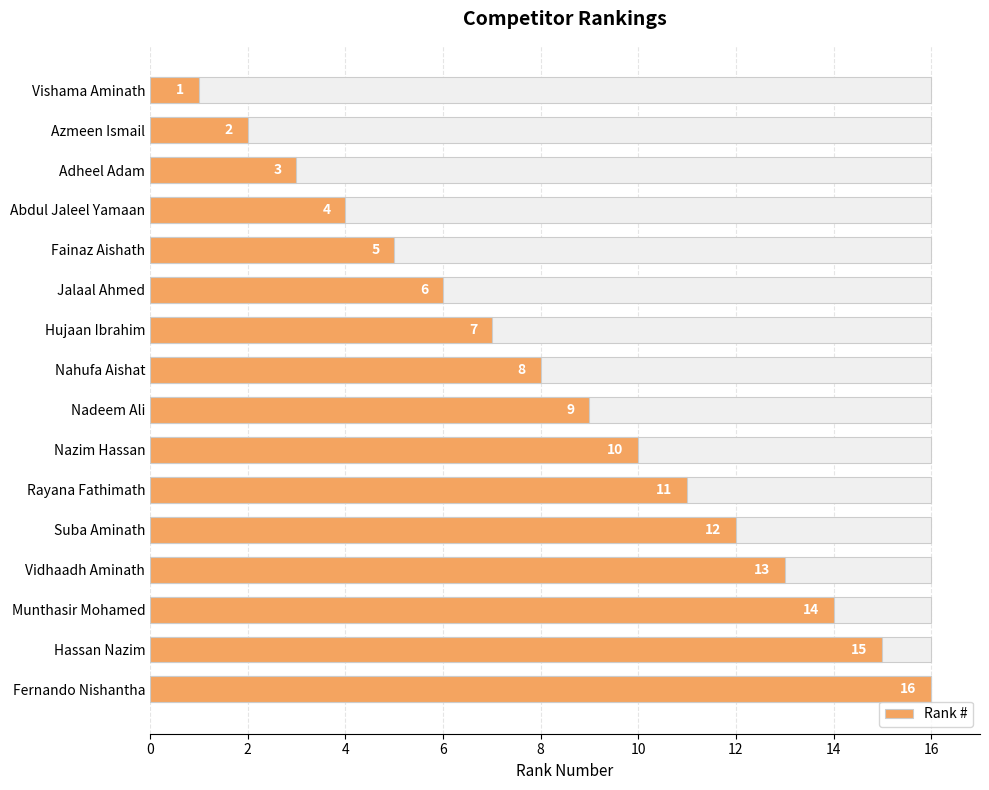

True or false: the data shows 27 at Hassan Nazim.

False